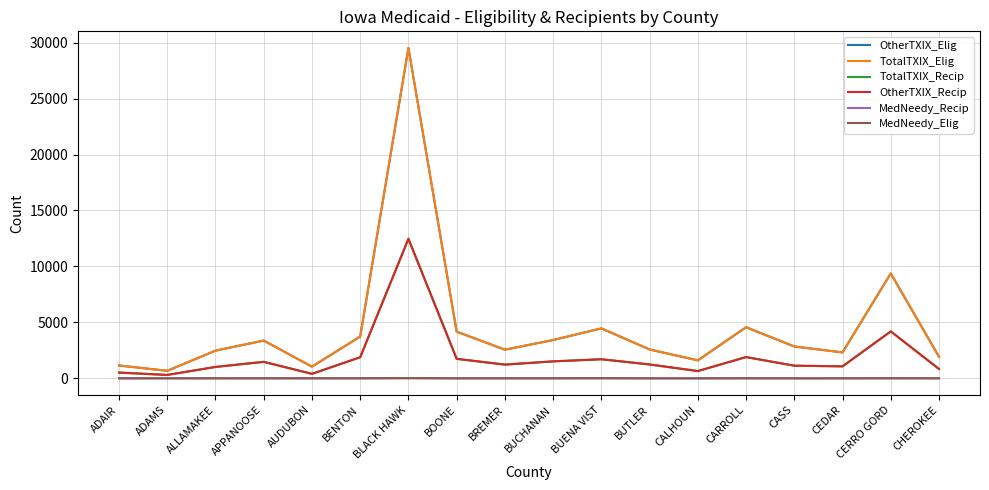

What position from the right is BREMER?

10